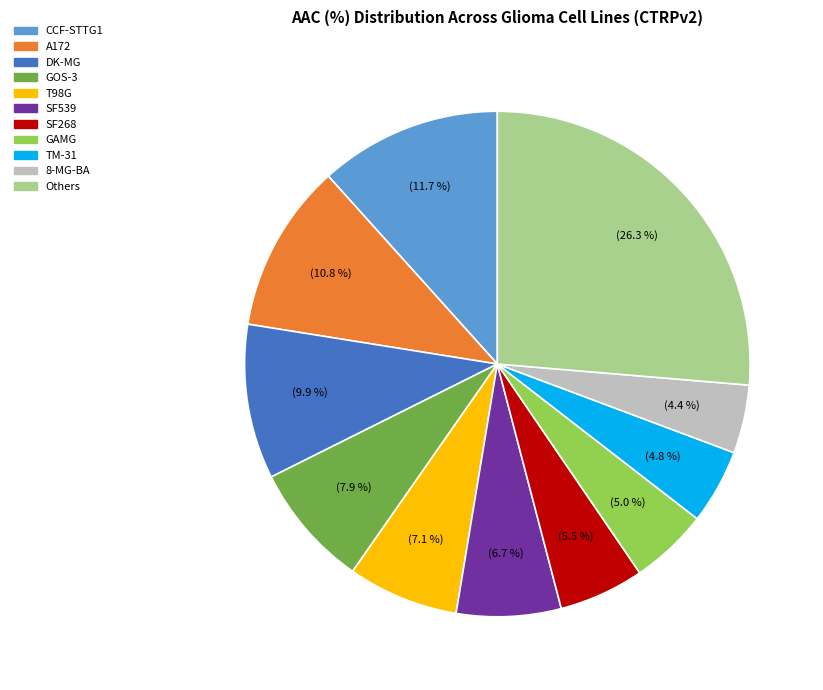

Is there a majority slice in this chart?

No